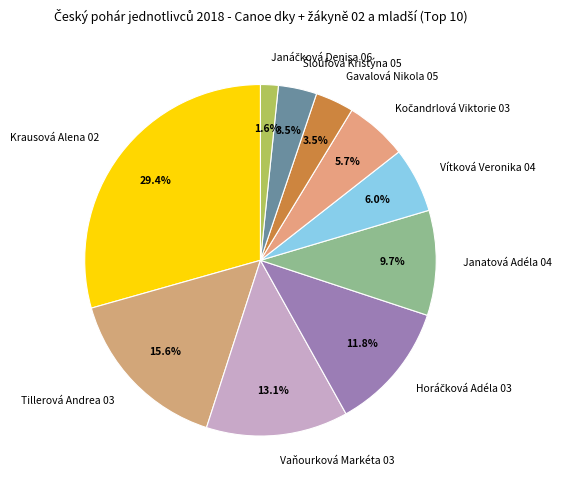

Which slice is the largest?

Krausová Alena 02